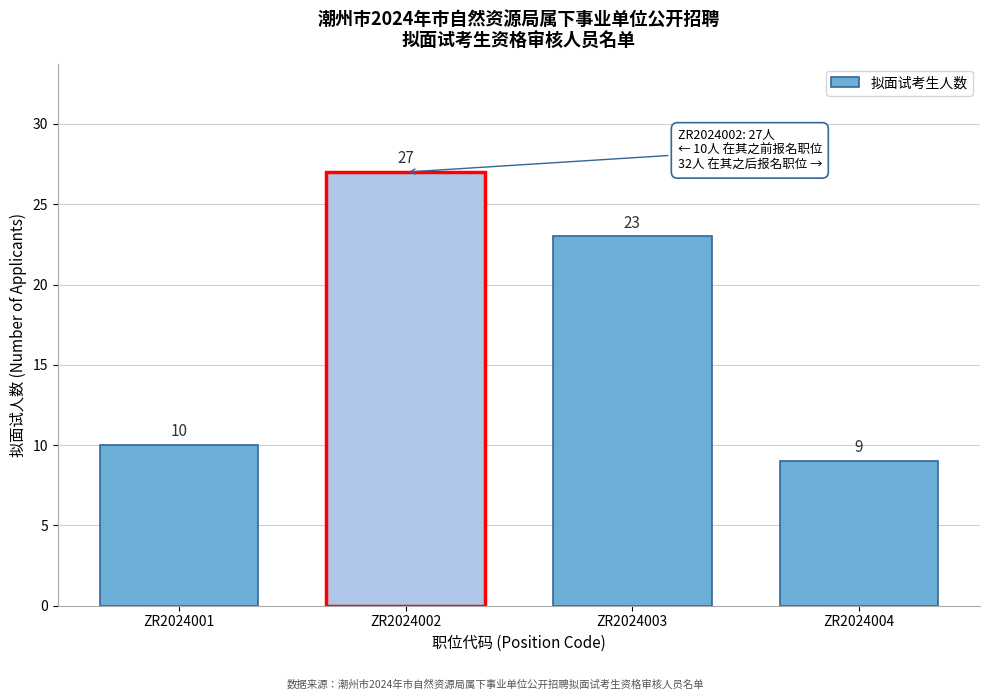

Reading left to right, transcribe all the data shown in this chart.

10	27	23	9